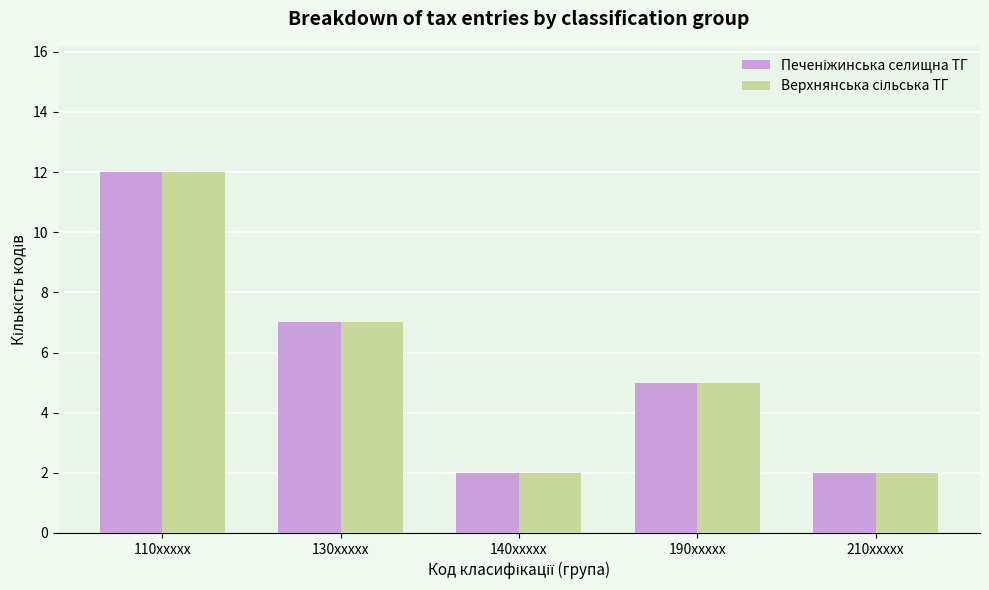

Does the chart contain any negative values?

No